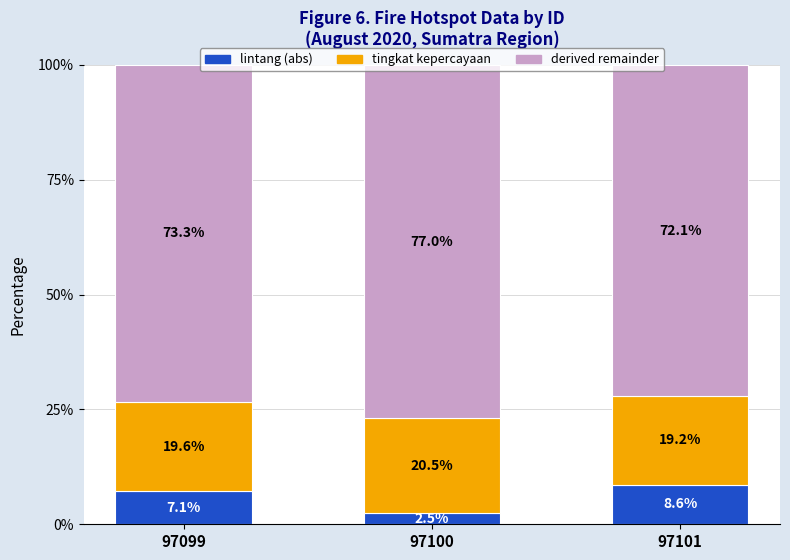

Where does the lintang (abs) series first go above 7?

97099